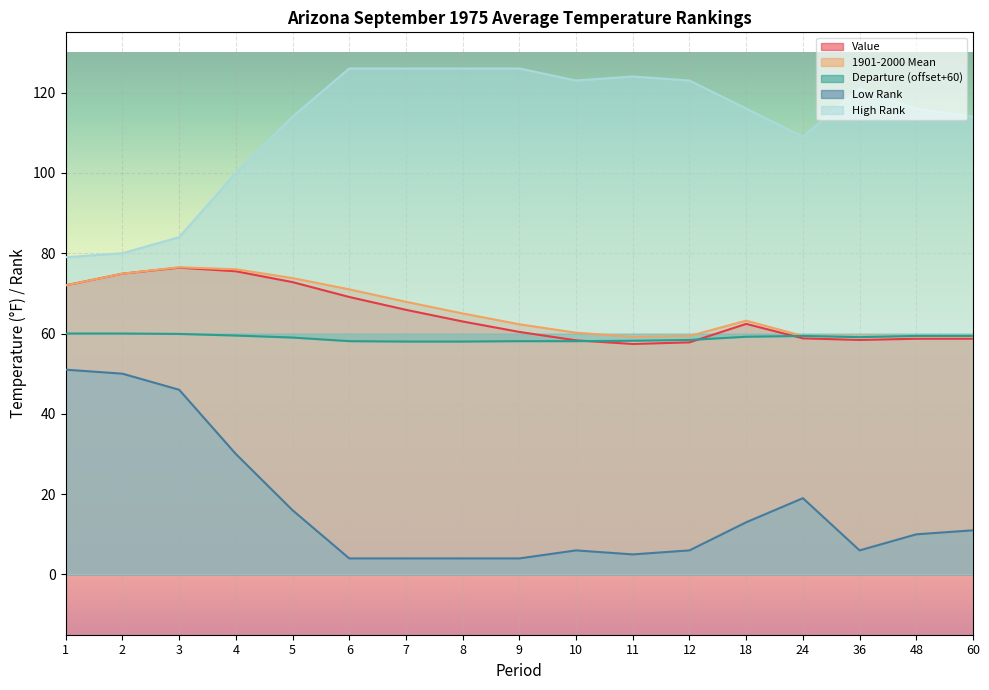

What is the average value of the Value series?

64.7